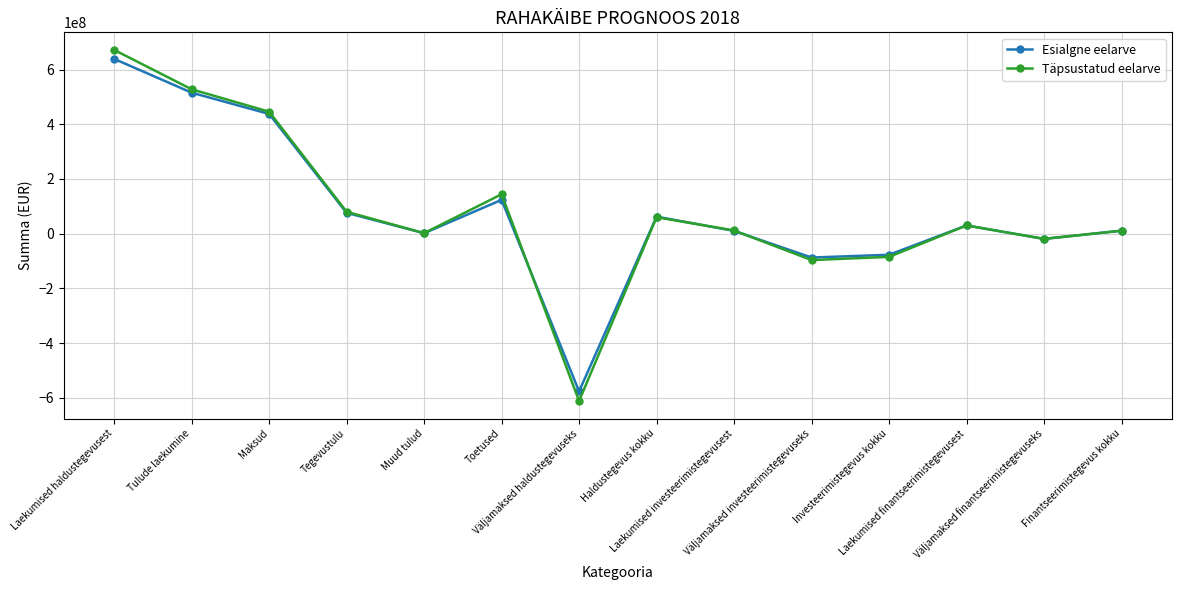

What is the difference between the maximum and second lowest values in the Esialgne eelarve series?

726188932